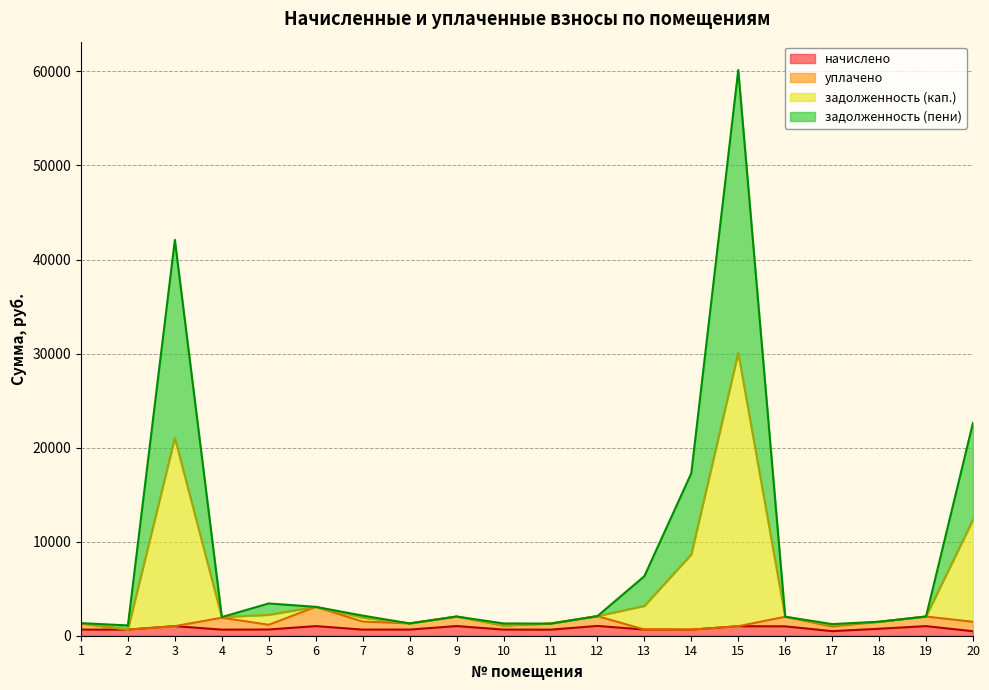

At which category is the sum across all series the highest?

15